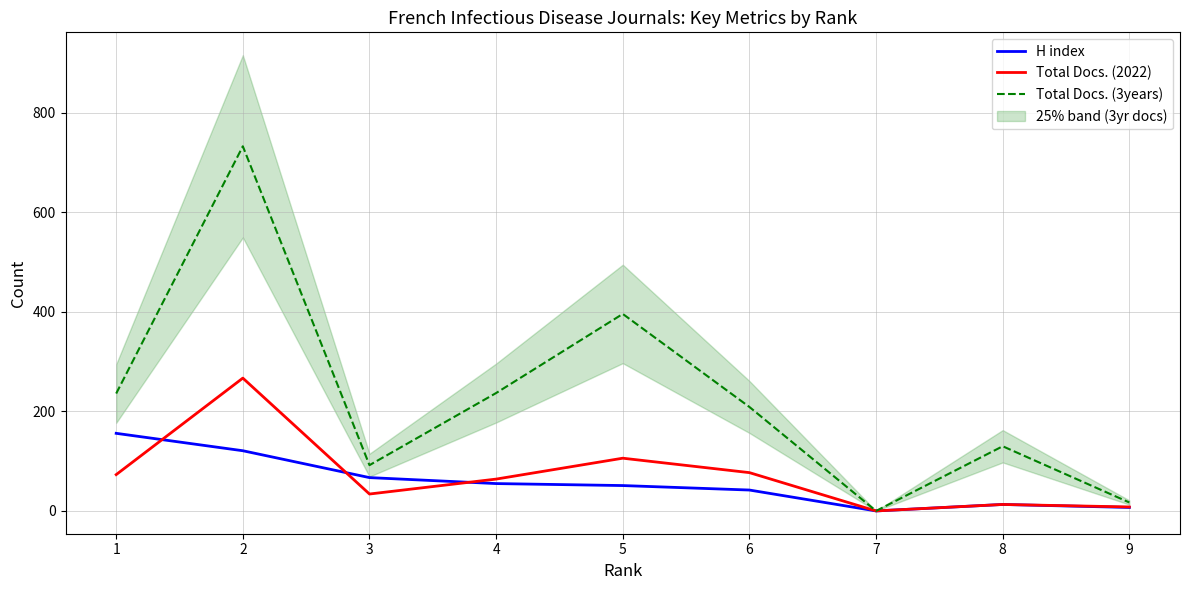

Which series has the largest total across all categories?

Total Docs. (3years)